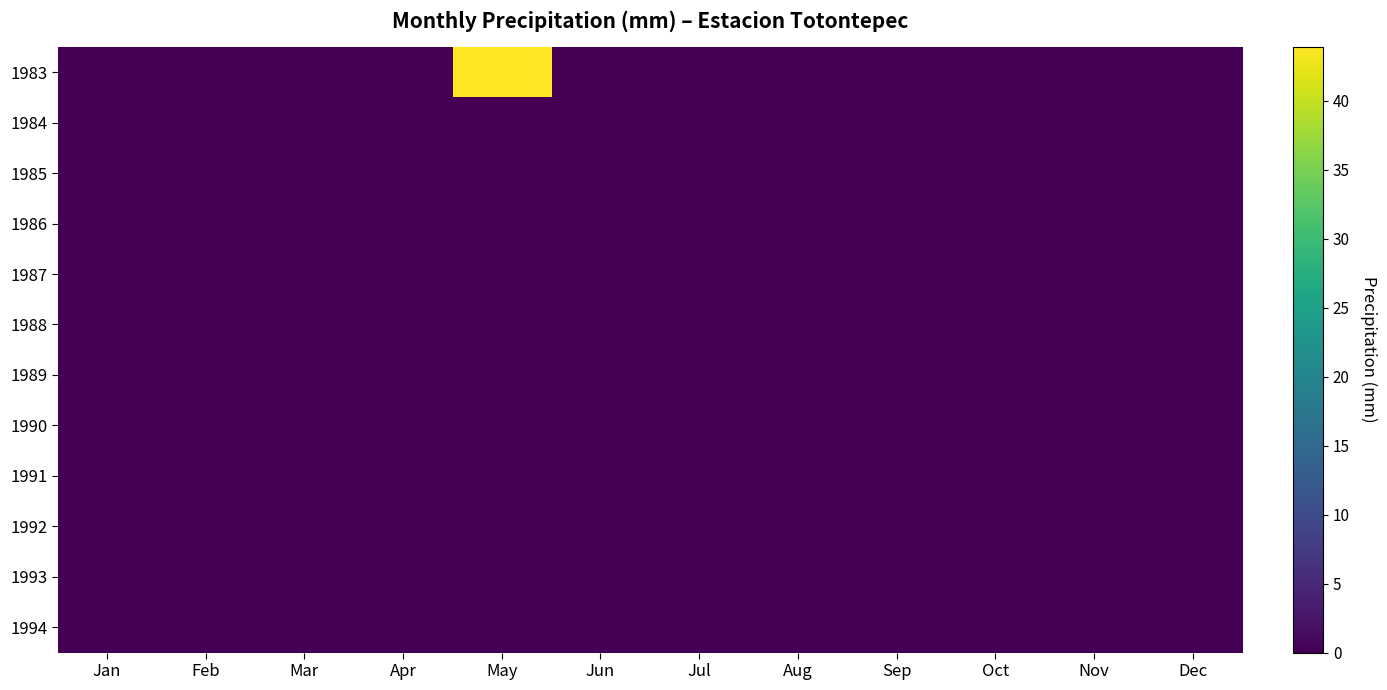

Between Jun and Jul, which is larger?

Jun